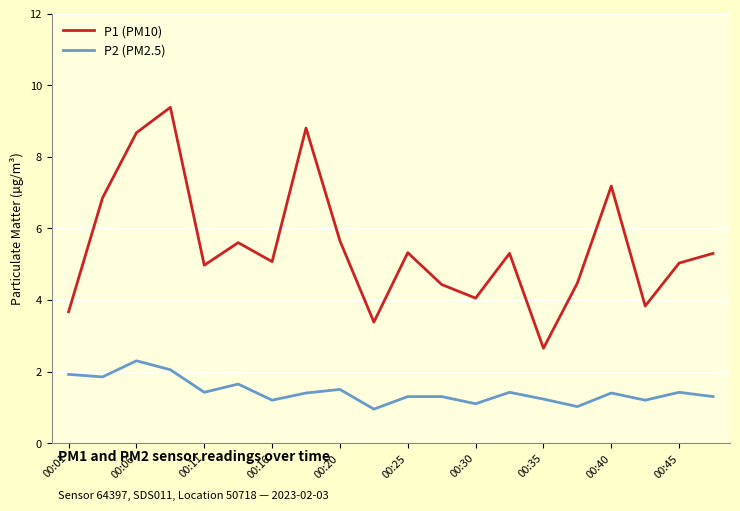

What is the difference between the maximum and minimum values in the P1 (PM10) series?

6.7